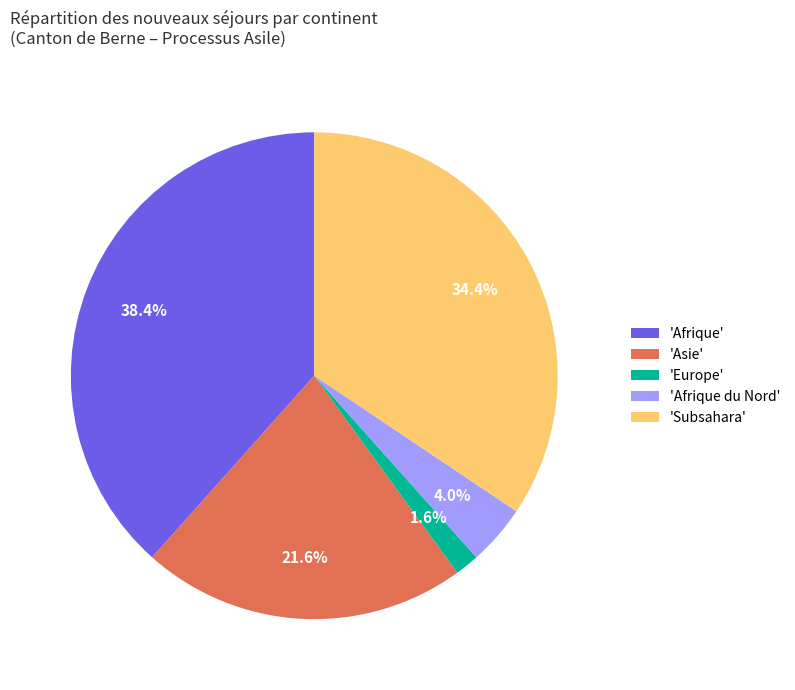

Combined, do 'Europe' and 'Afrique' account for over 50%?

No